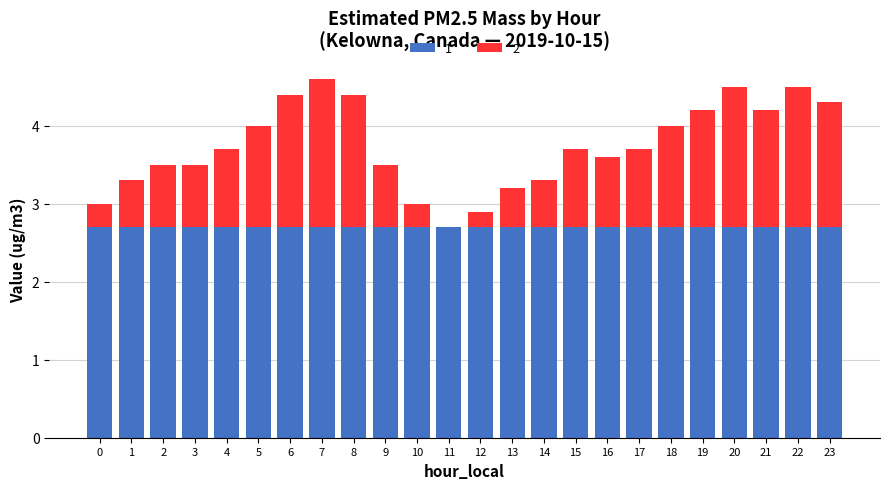

What is the highest value of the 1 series?

2.7